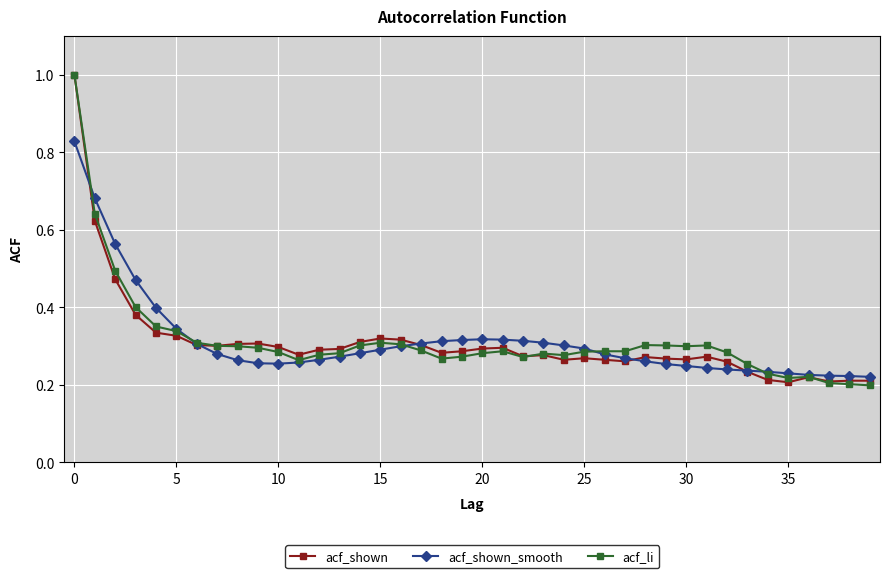

What is the maximum value for acf_li?

1.0